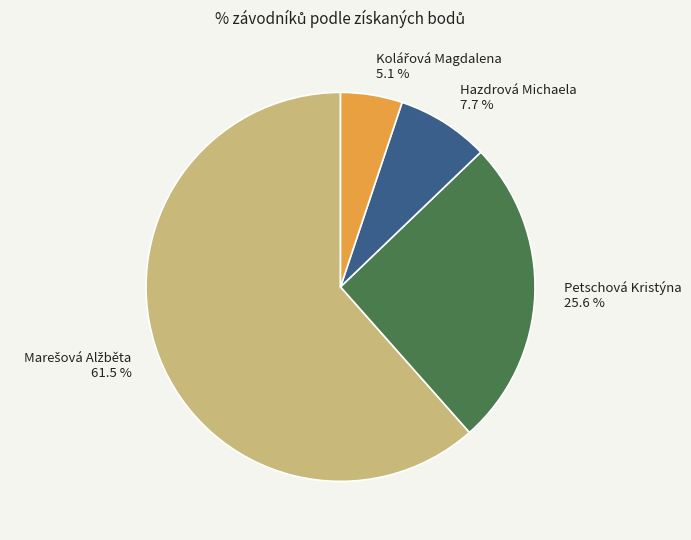

Is there any slice that represents more than half of the pie?

Yes